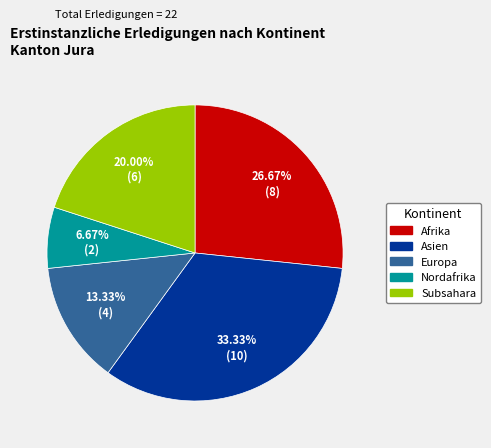

What is the smallest slice in the pie chart?

Nordafrika